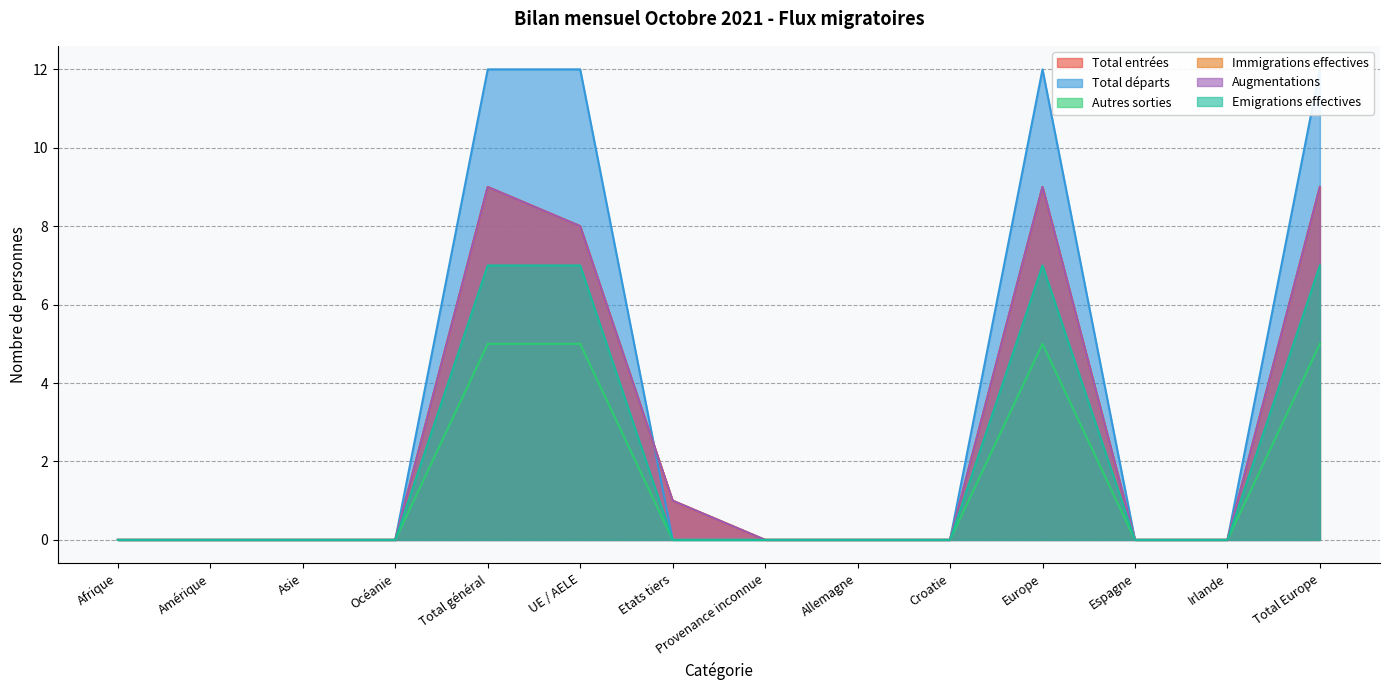

How many Total départs values are between 0 and 12?

14